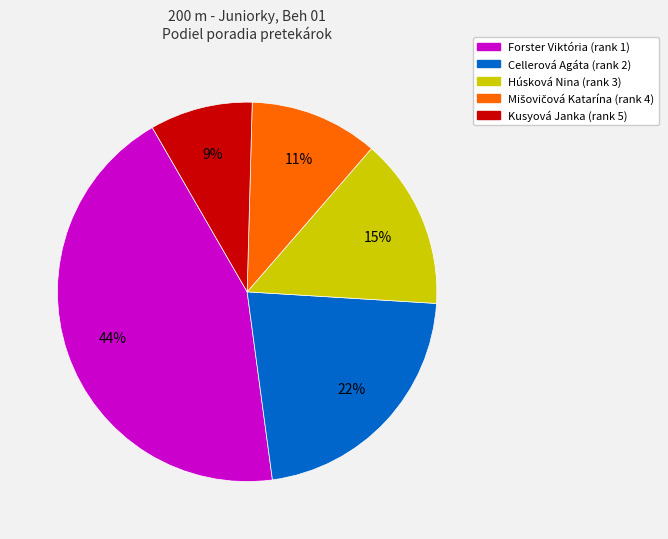

How many slices are in this pie chart?

5